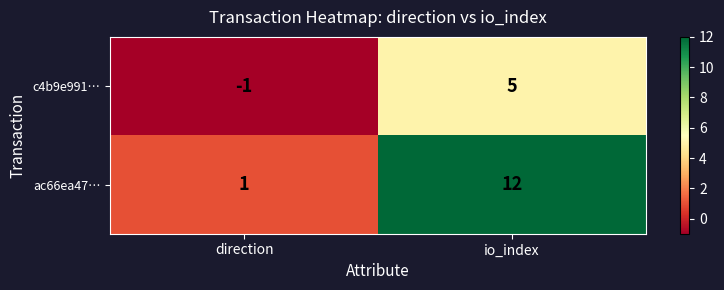

What is the smallest value displayed?

-1